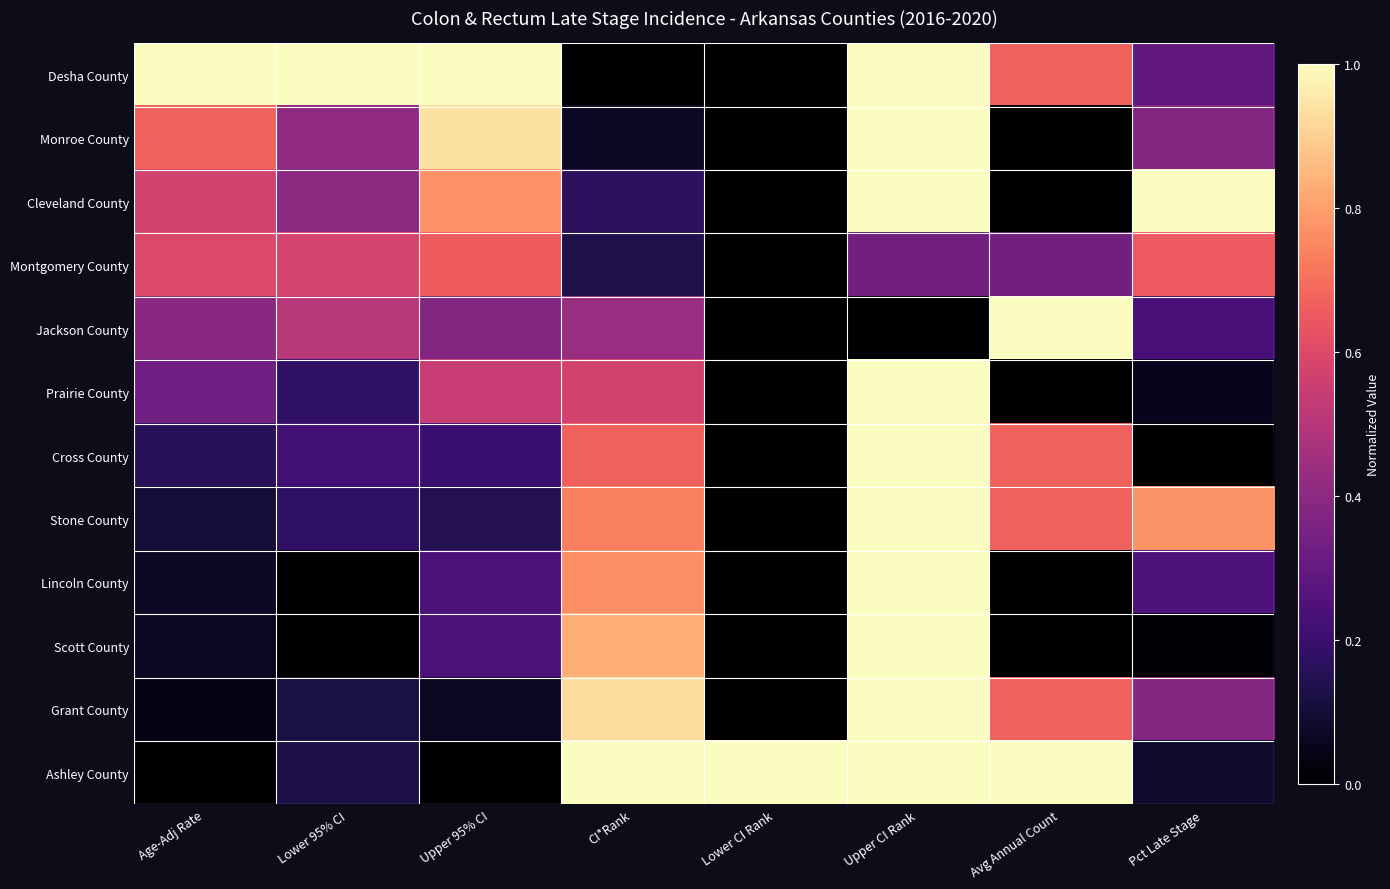

Which has a higher value, Upper 95% CI or CI*Rank?

Upper 95% CI